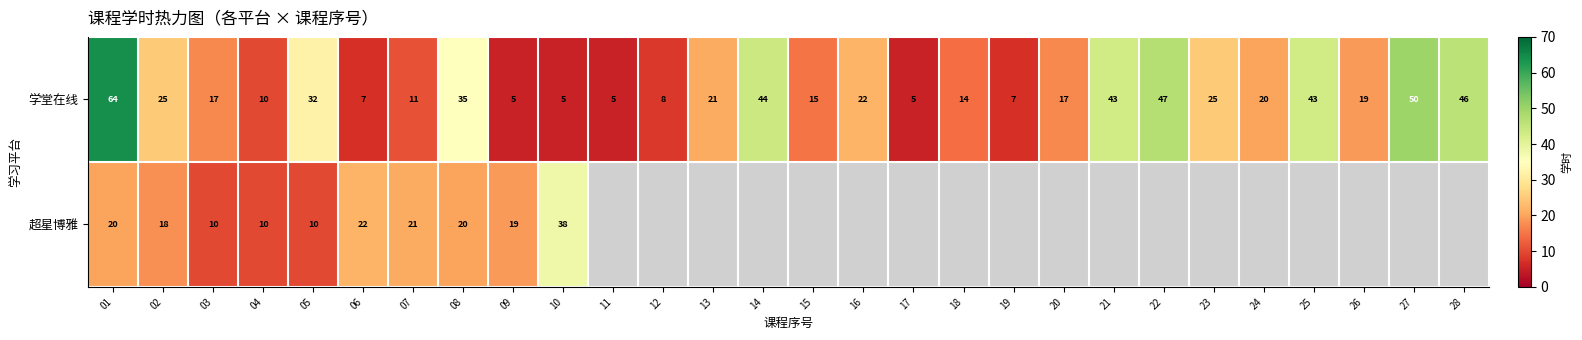

What is the spread (max minus min) of values at 08?

15